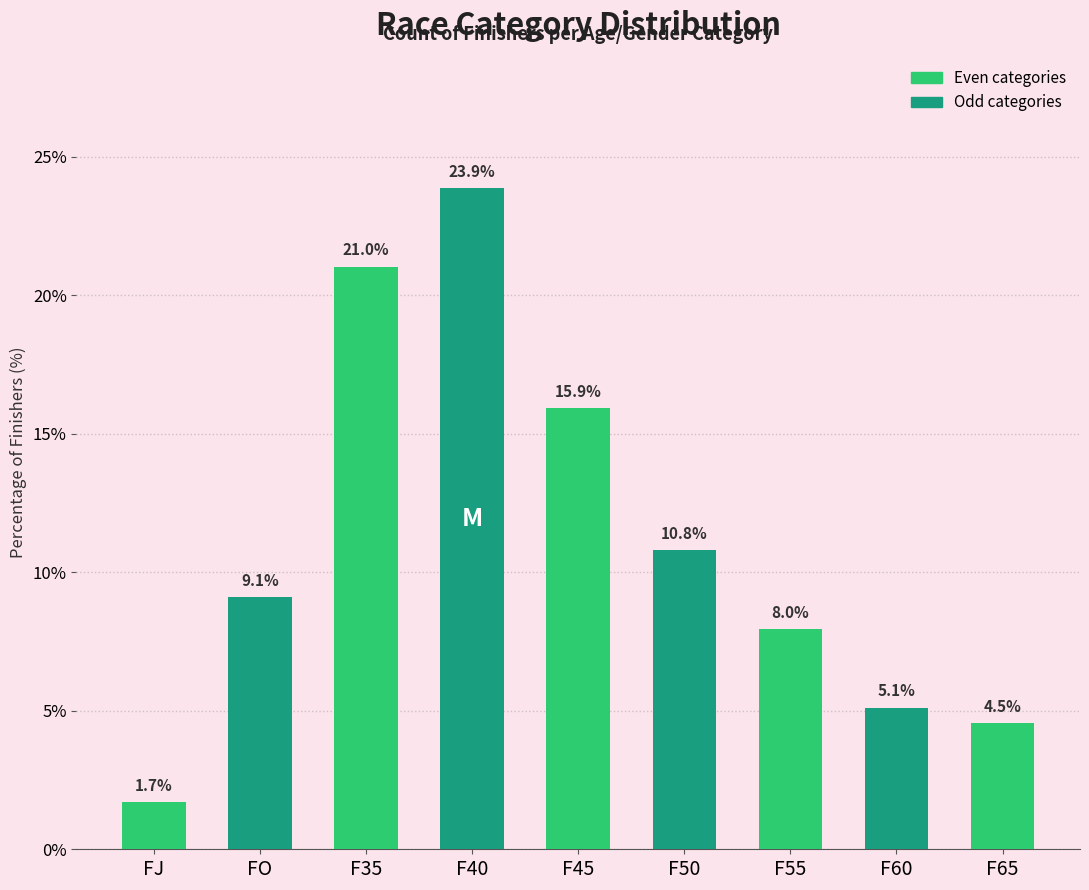

The chart shows a value of 1.7 at FJ. True or false?

True